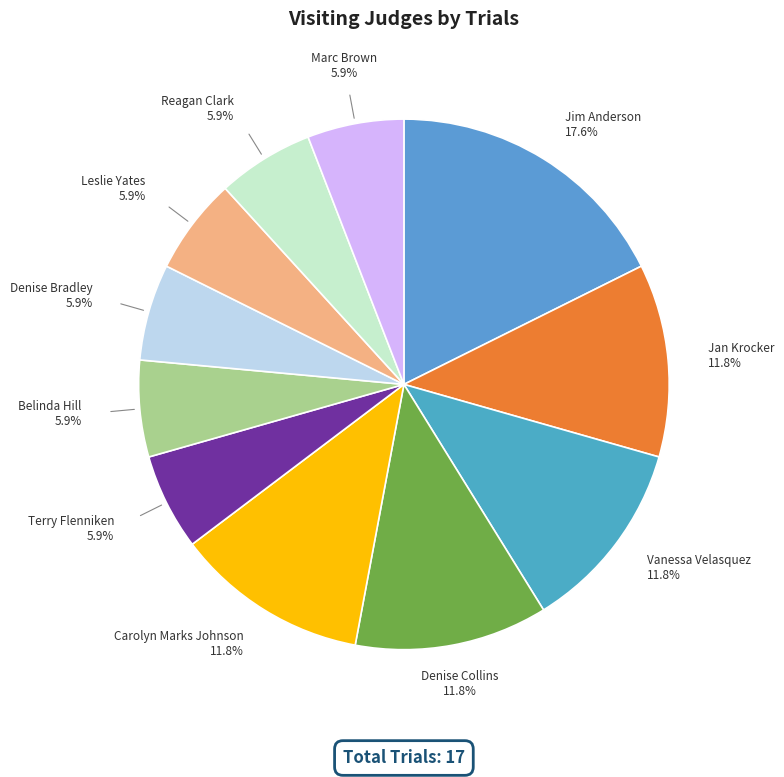

How many slices are in this pie chart?

11